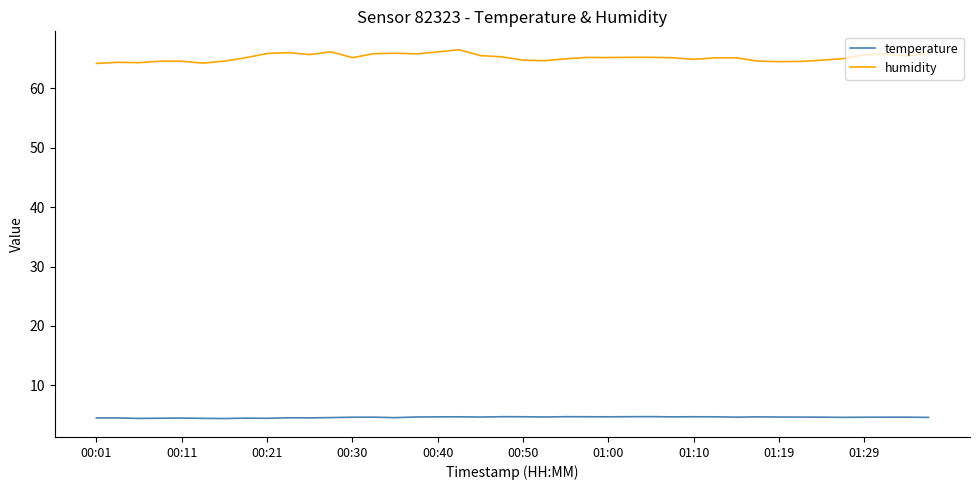

What is the highest value of the humidity series?

66.5